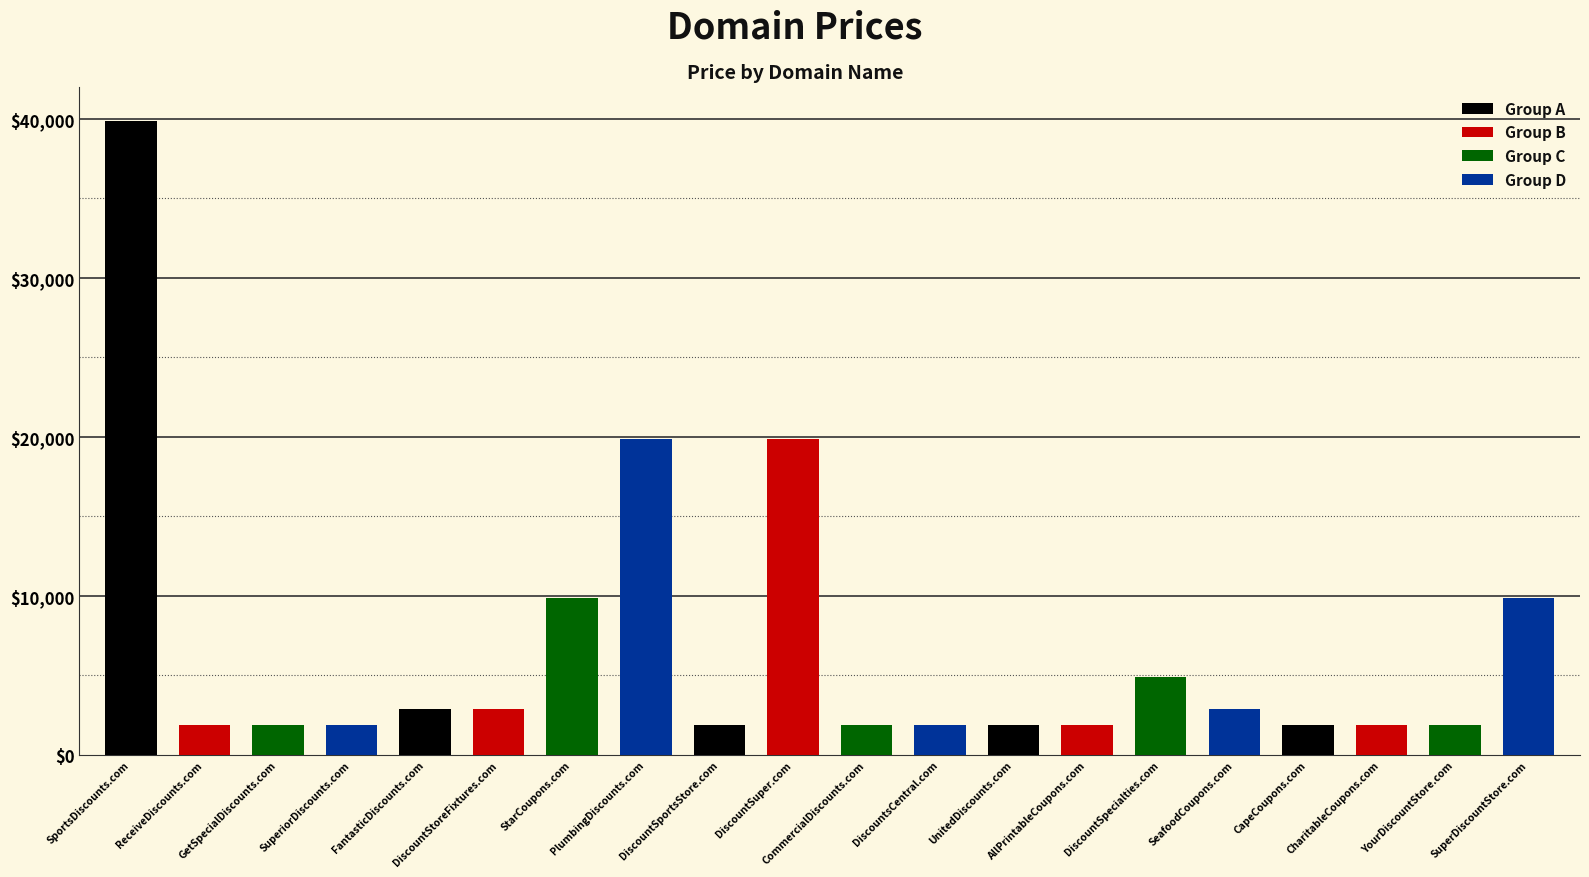

List the series in order of their overall mean, highest first.

Group A, Group D, Group B, Group C